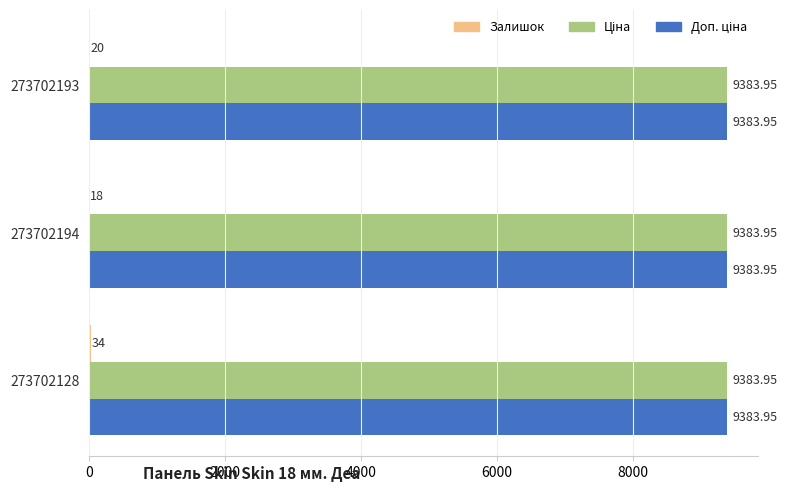

What is the total value across all series at 273702128?

18801.9